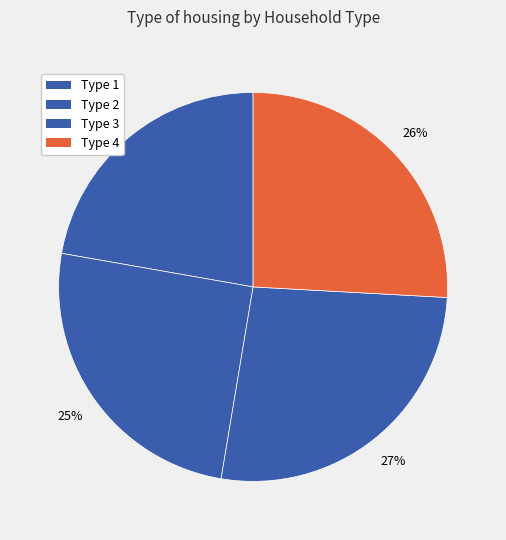

Which slice is the largest?

3